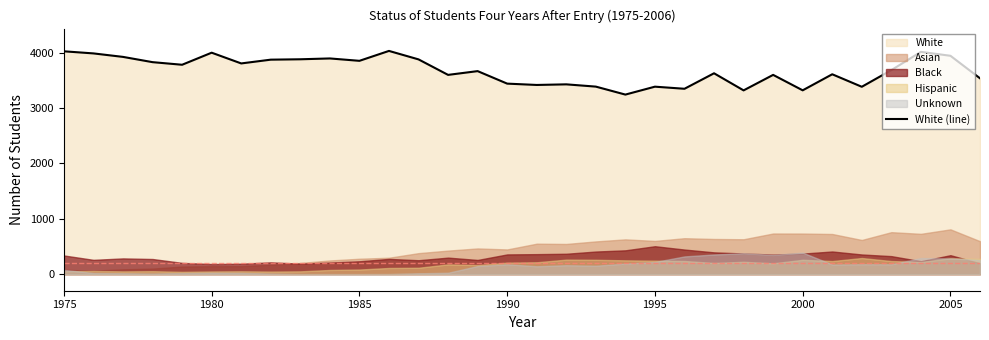

How many data points are less than 3686?

16